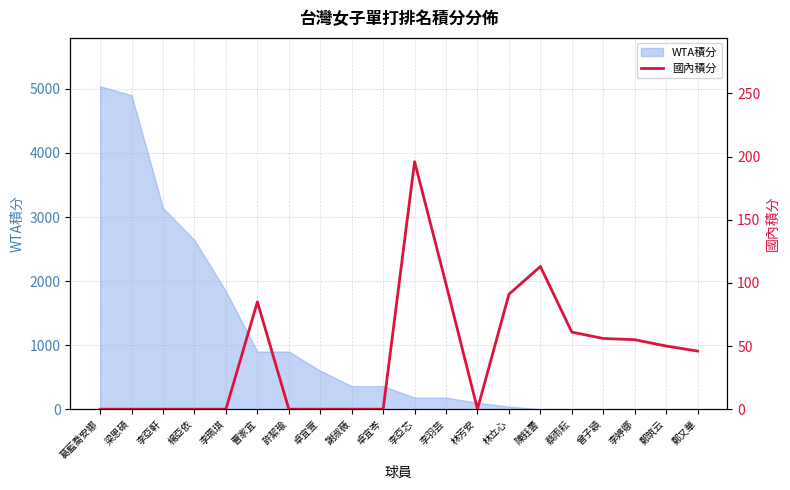

The value of WTA積分 at 曹家宜 is 1506. True or false?

False